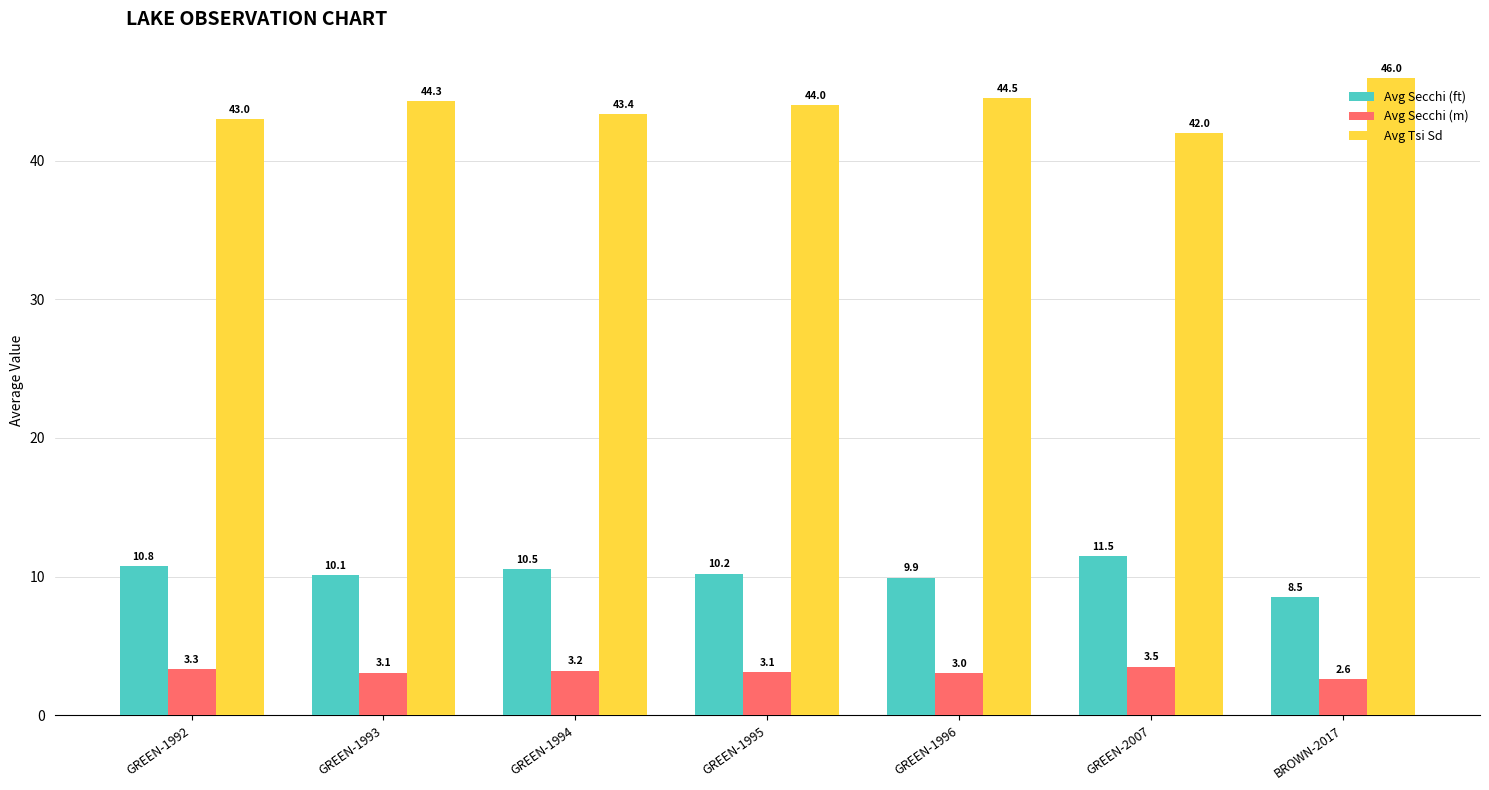

The value of Avg Tsi Sd at GREEN-1996 is 44.5. True or false?

True